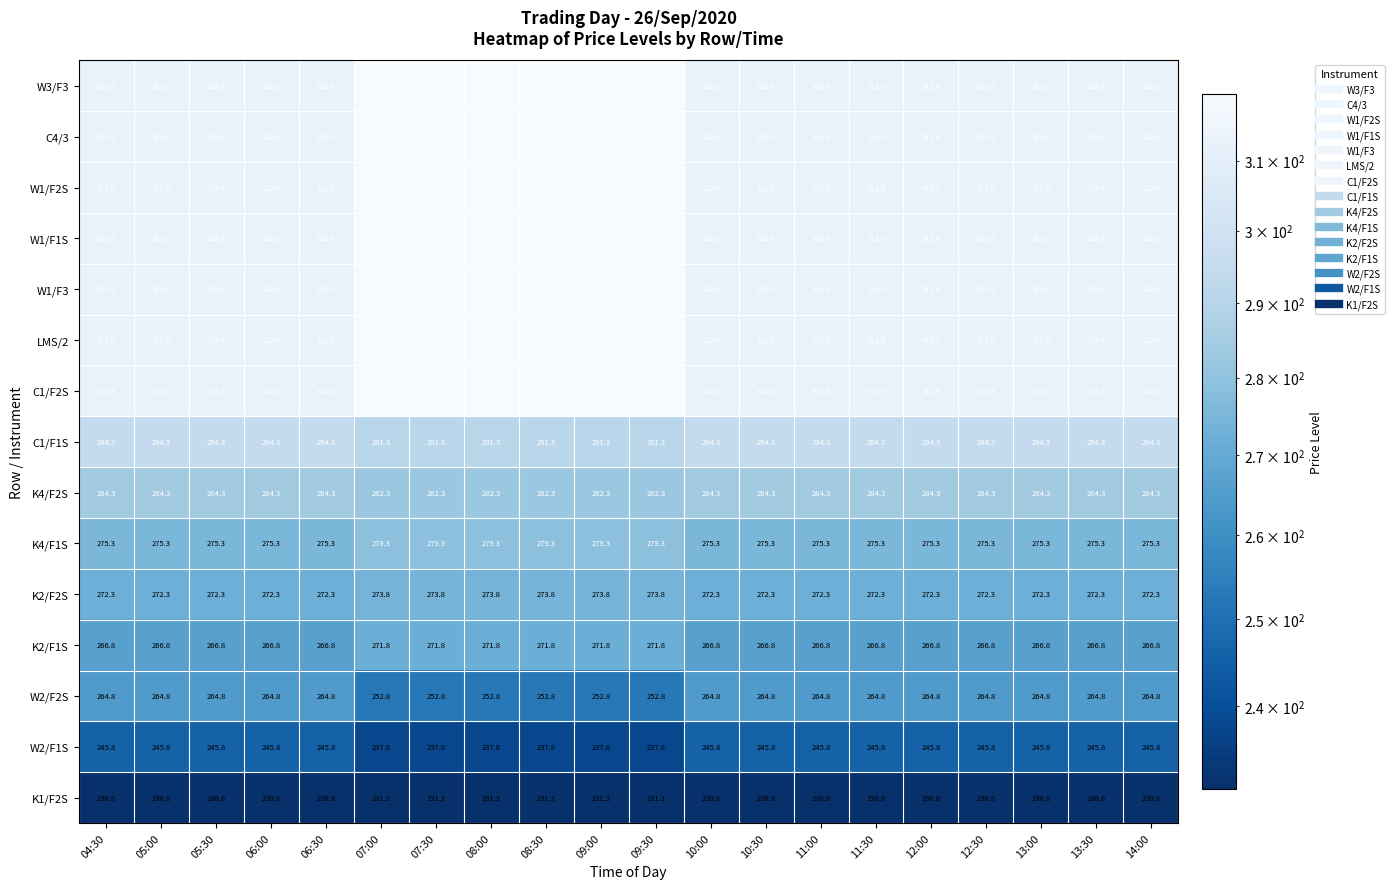

Which series has the largest range (max minus min)?

W2/F2S